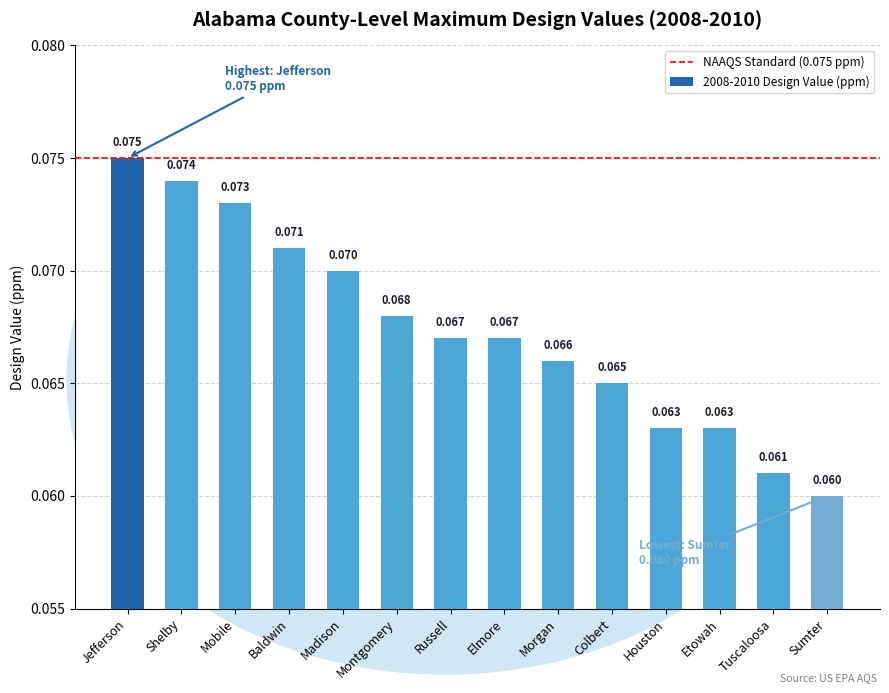

Where is the data nearest to the value 0?

Sumter